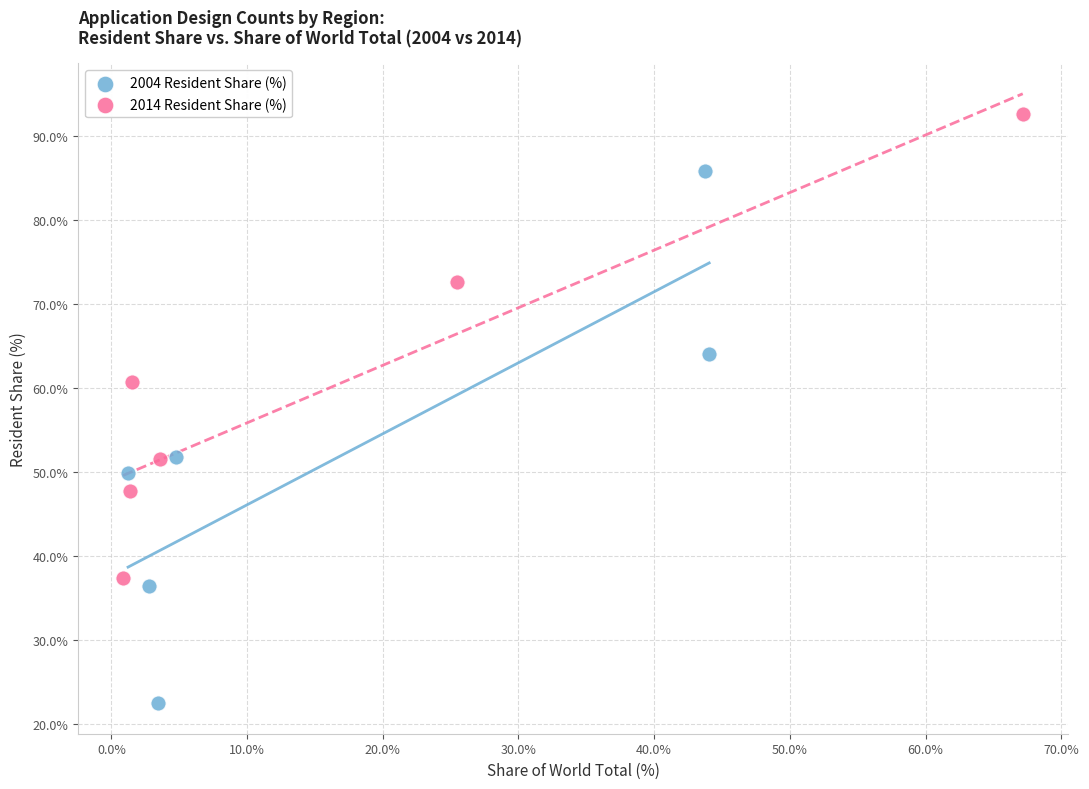

Which series has the widest spread of Y values?

2004 Resident Share (%)